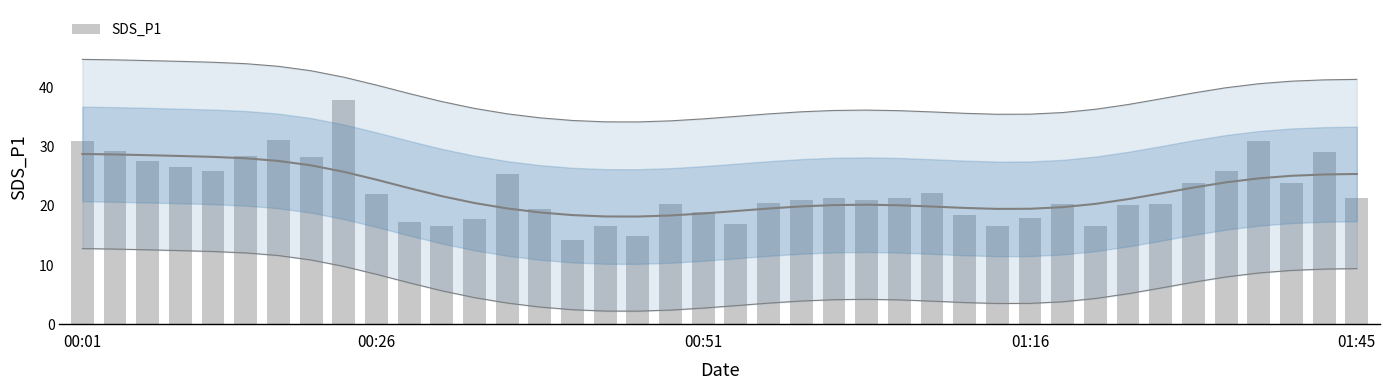

What is the value of the 40th bar from the left?

21.4